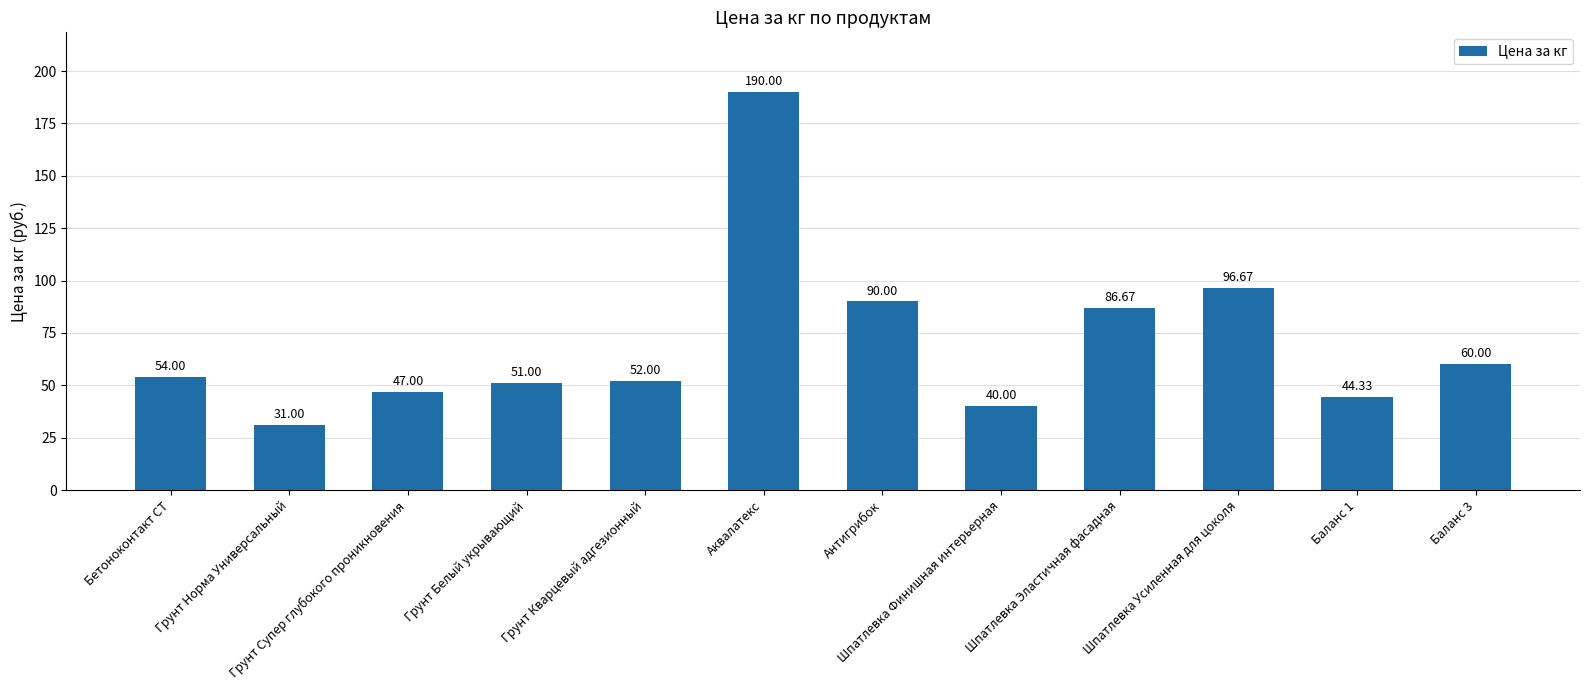

List the labels in order of value, smallest first.

Грунт Норма Универсальный, Шпатлевка Финишная интерьерная, Баланс 1, Грунт Супер глубокого проникновения, Грунт Белый укрывающий, Грунт Кварцевый адгезионный, Бетоноконтакт СТ, Баланс 3, Шпатлевка Эластичная фасадная, Антигрибок, Шпатлевка Усиленная для цоколя, Аквалатекс